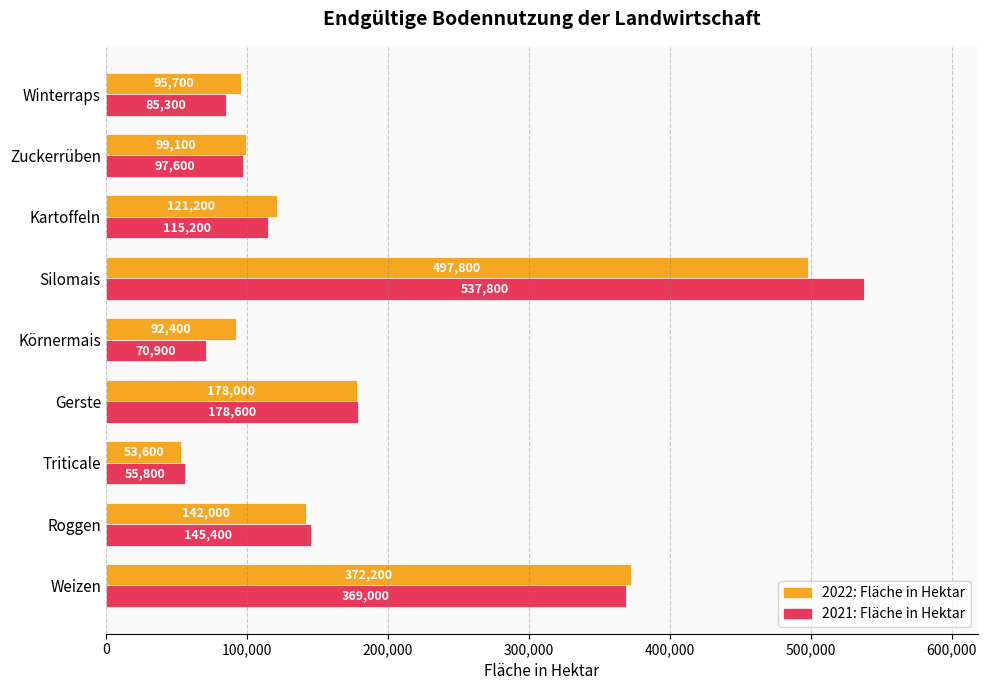

What is the difference between the second highest and second lowest values in the 2022: Fläche in Hektar series?

279800